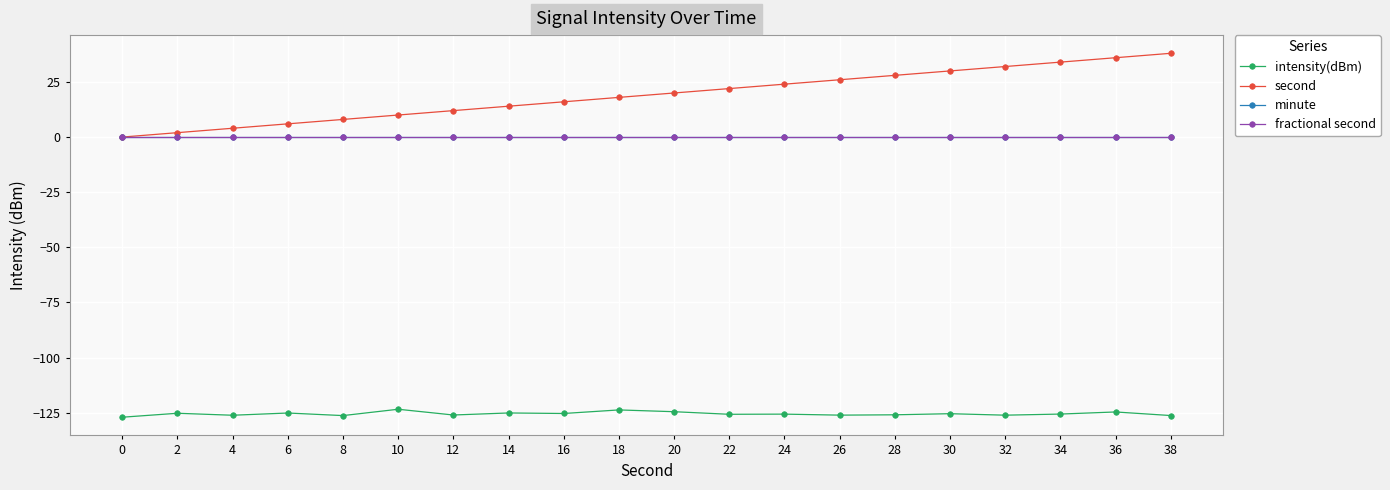

Where is second nearest to the value 19?

18